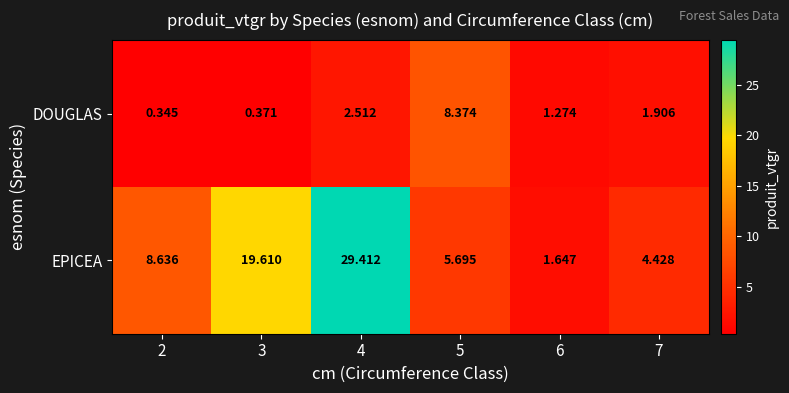

Which series has the widest spread of values?

EPICEA